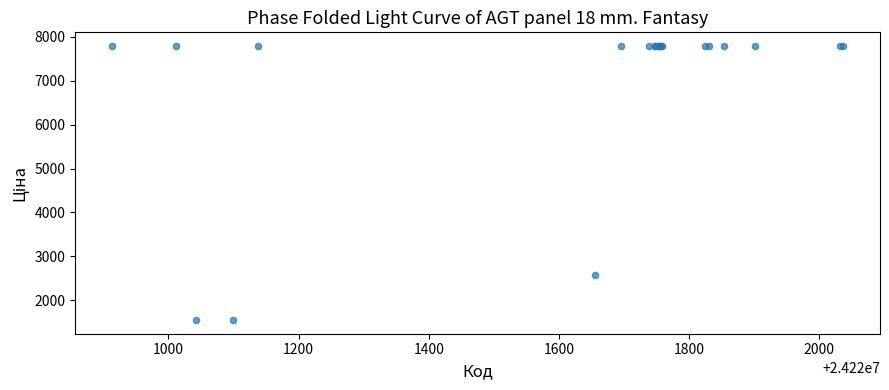

What Y value in the scatter plot is closest to 4670?

2578.7